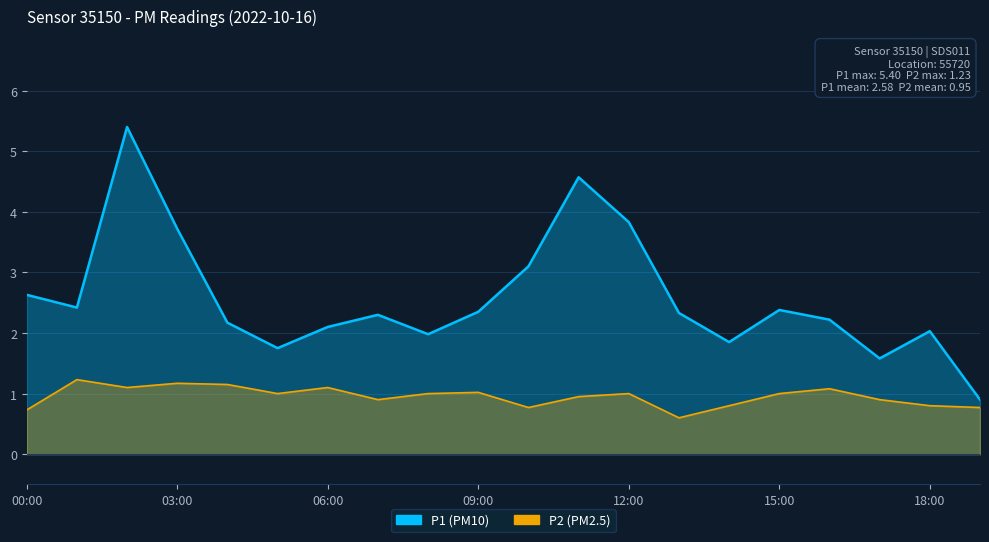

What is the sum of all P2 values?

19.1